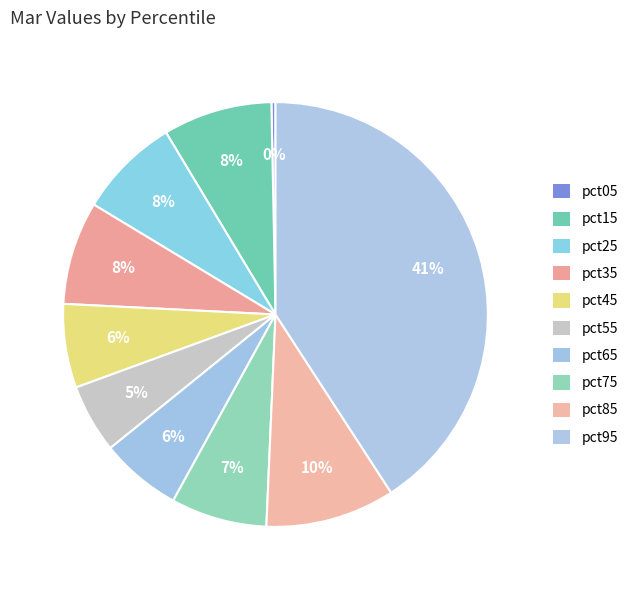

To the nearest percent, what is the difference between the pct95 and pct85 slice percentages?

31%